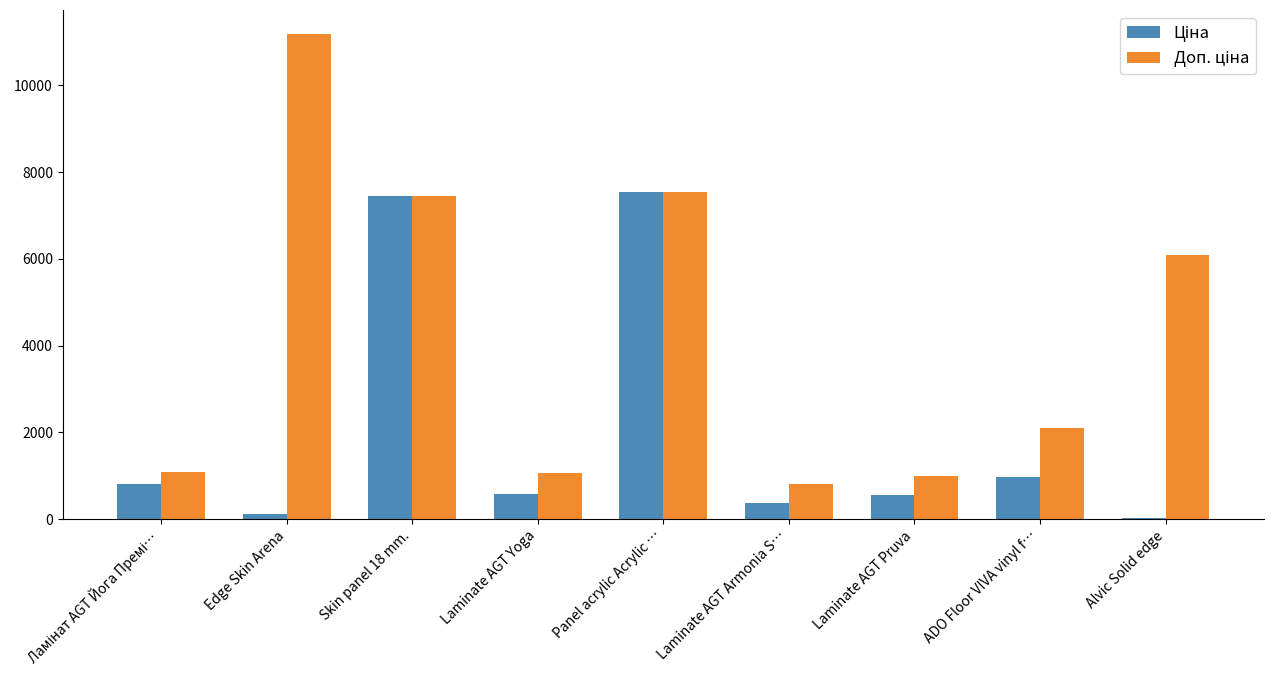

Where does the Ціна series first go above 578?

Ламінат AGT Йога Премі…